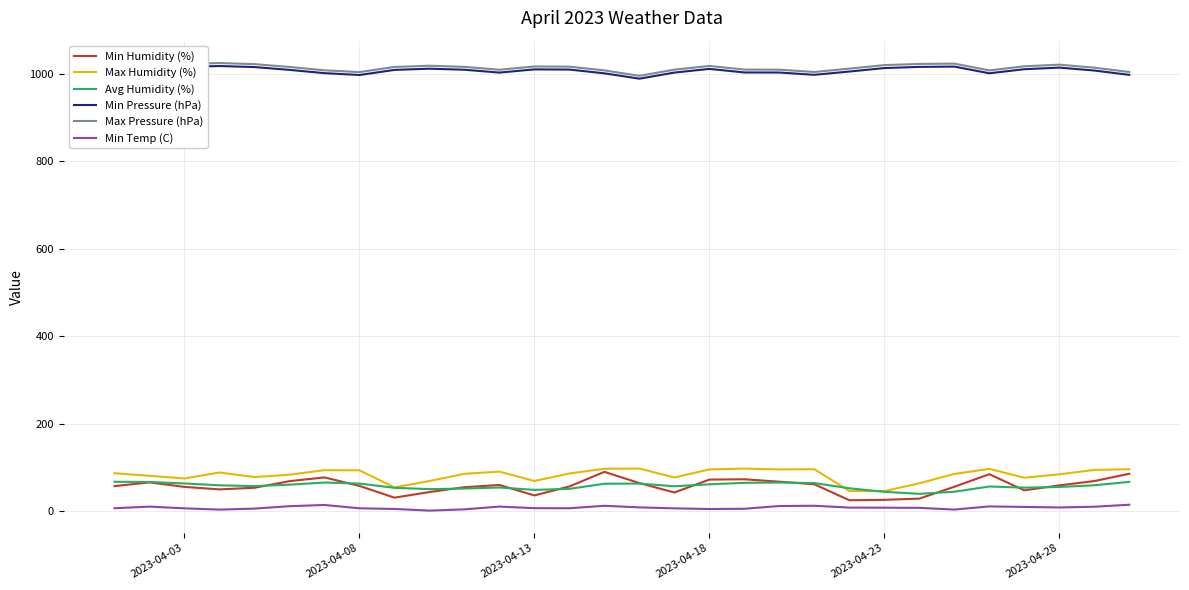

Count the number of categories in the chart.

30